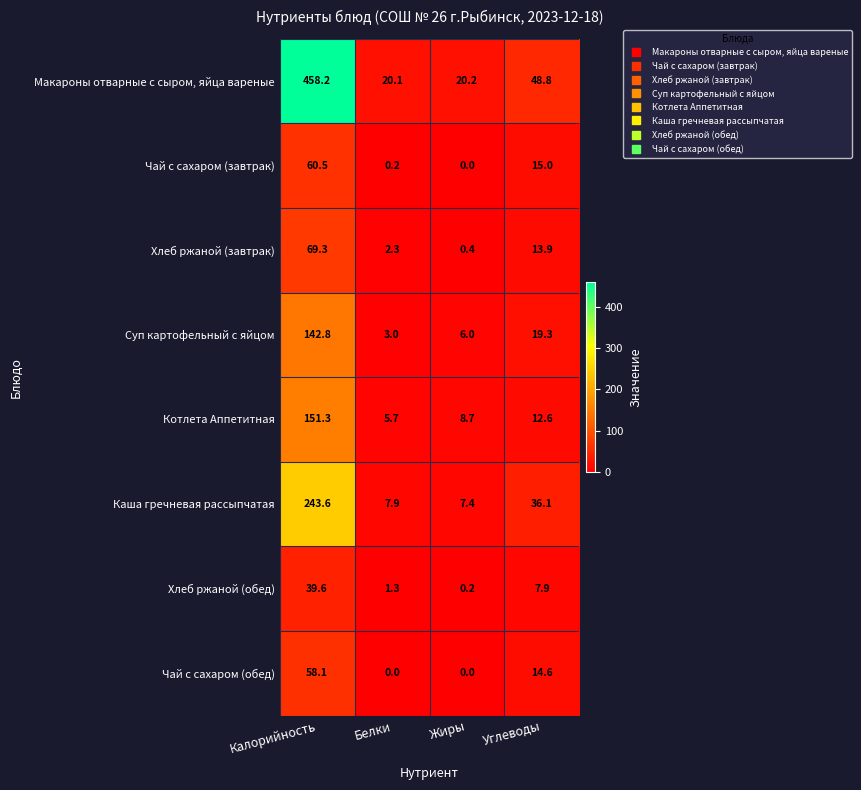

How many series are shown in this chart?

8